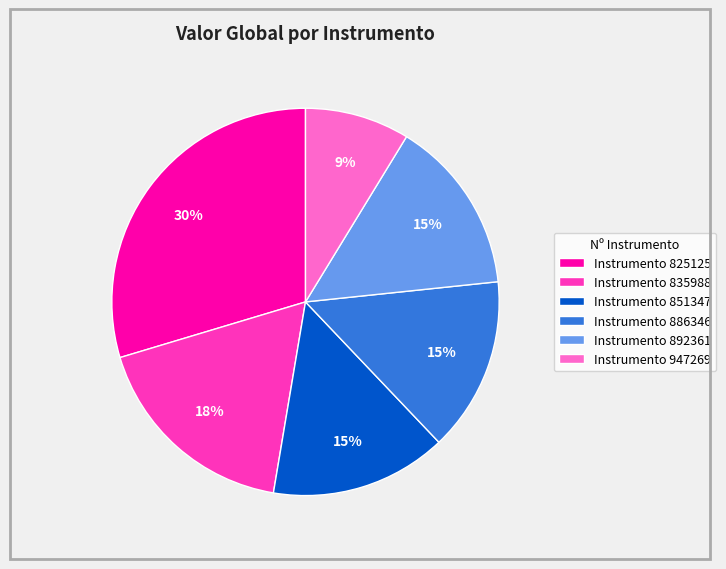

Is it true that Instrumento 886346 is 15% of the pie?

True